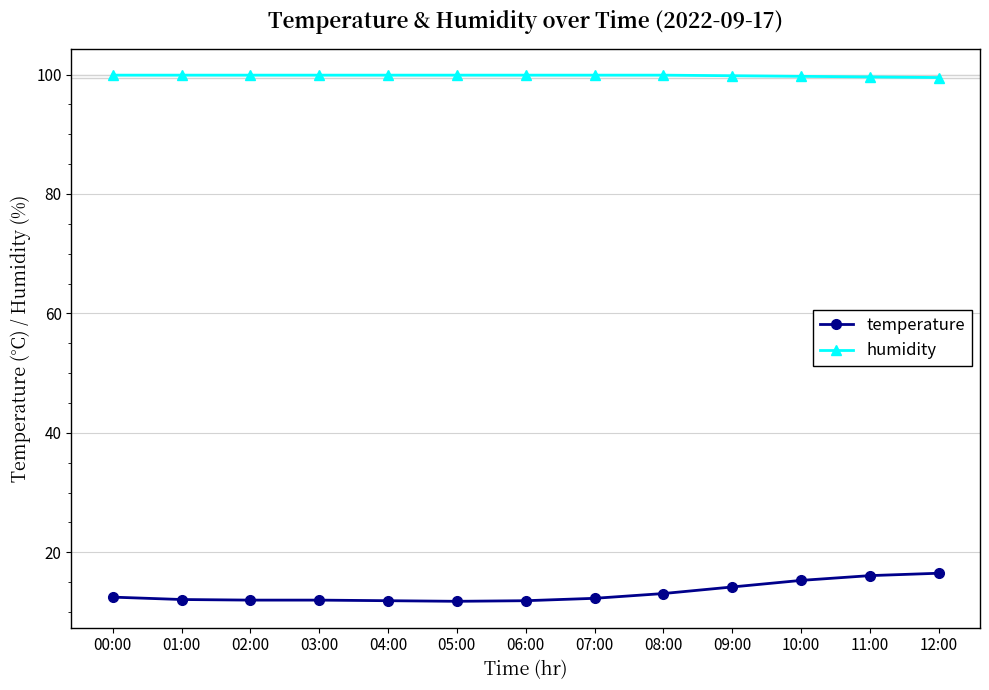

What is the difference between the second highest and second lowest values in the humidity series?

0.3